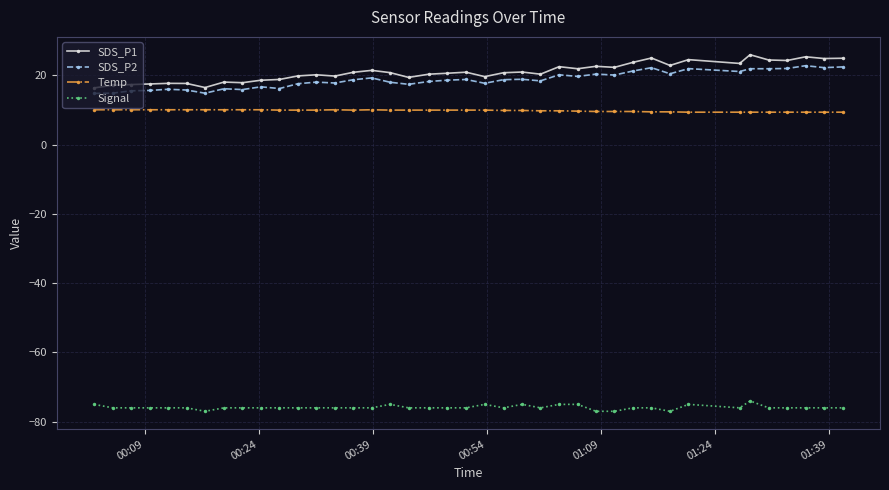

Which series has the largest range (max minus min)?

SDS_P1